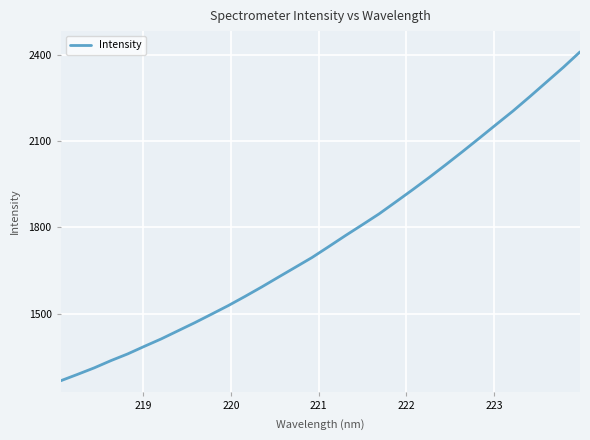

What is the smallest value displayed?

1266.5